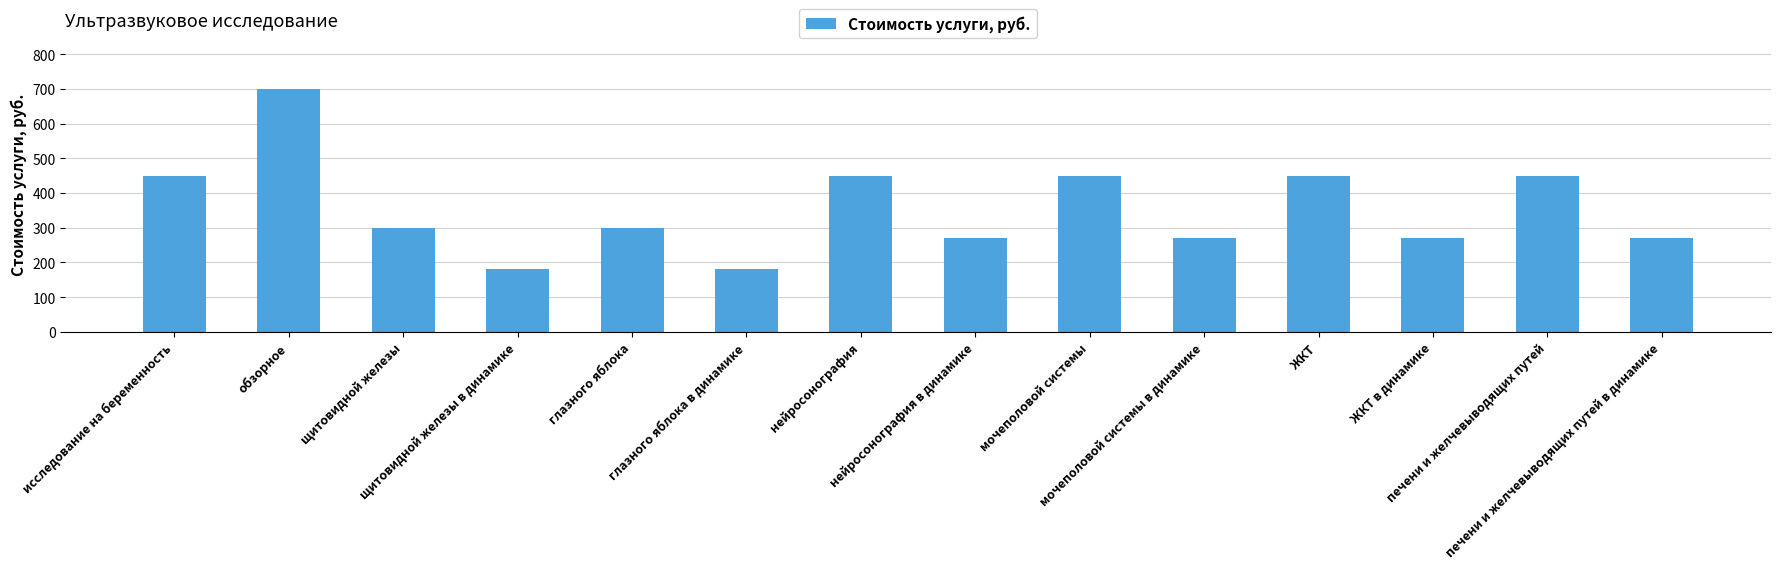

What is the minimum value shown in the chart?

180